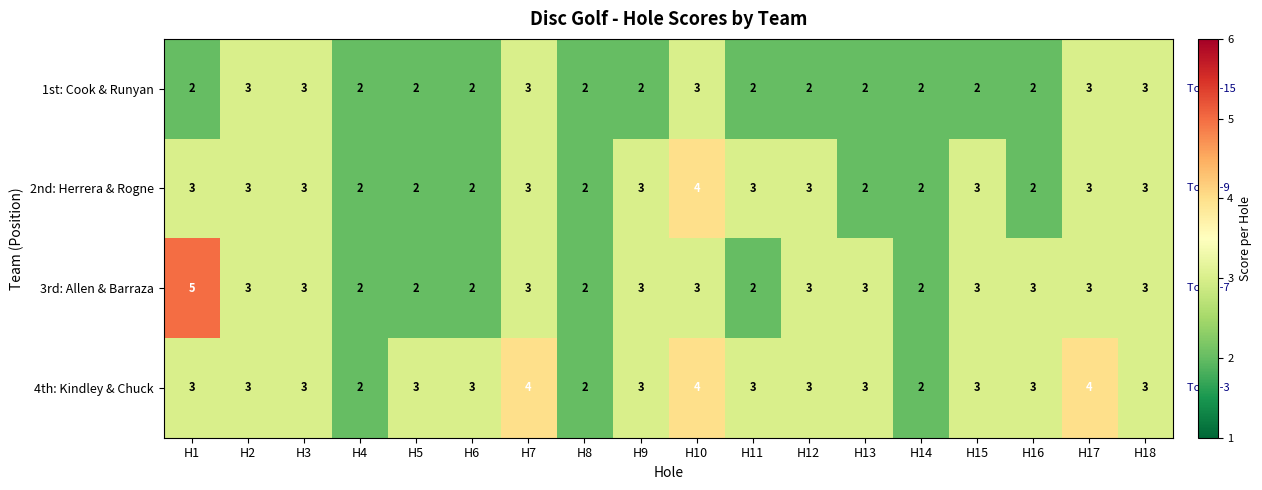

What is the sum of the 3rd: Allen & Barraza values at H9 and H1?

8